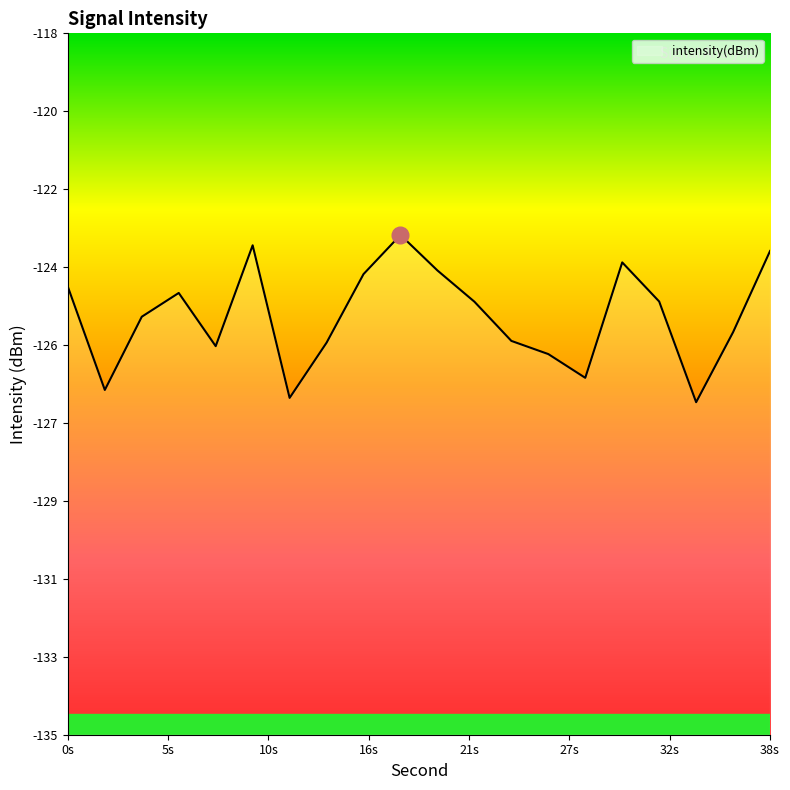

What is the smallest value displayed?

-126.9